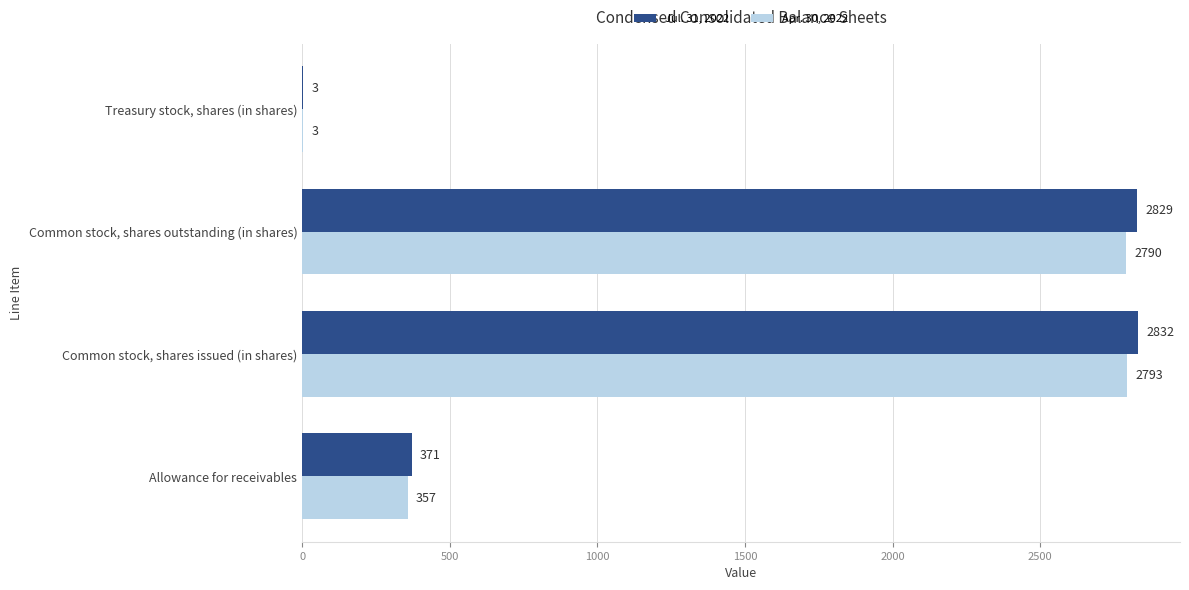

What is the highest value of the Jul. 31, 2022 series?

2832